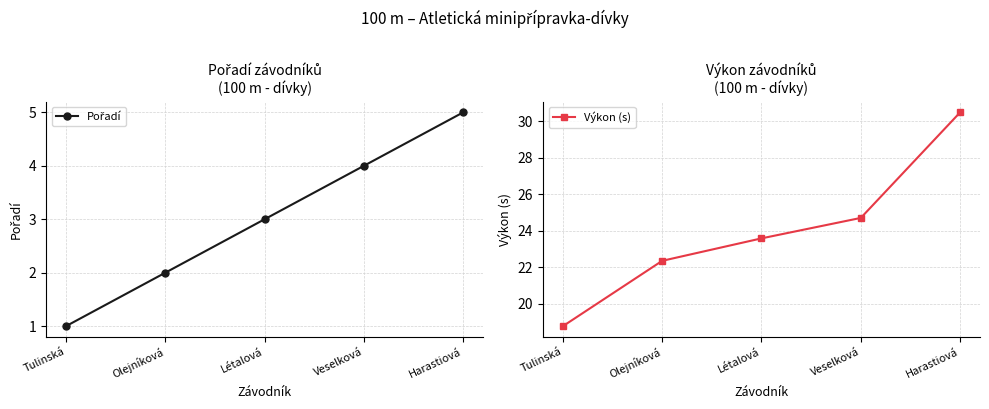

What is the total value across all series at Harastiová?

35.5